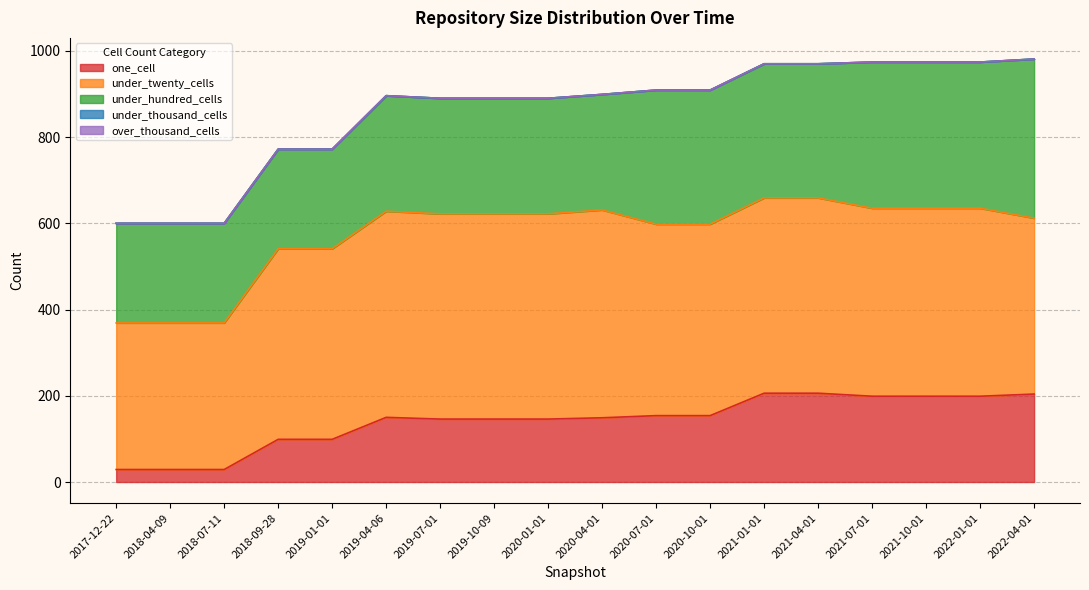

True or false: under_hundred_cells and over_thousand_cells cross at least once.

False